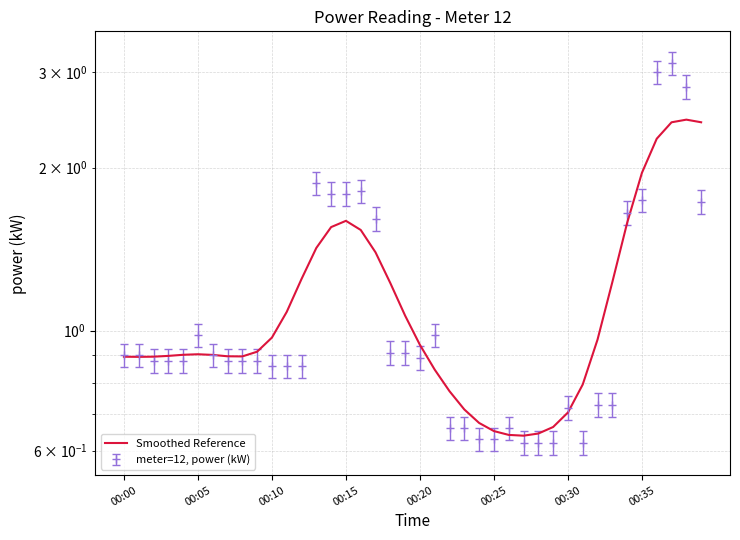

Reading left to right, what are all the values shown in this chart?

0.9	0.9	0.9	0.9	0.9	0.9	0.9	0.9	0.9	0.9	1.0	1.1	1.2	1.4	1.6	1.6	1.5	1.4	1.2	1.1	0.9	0.8	0.8	0.7	0.7	0.7	0.6	0.6	0.6	0.7	0.7	0.8	1.0	1.2	1.6	2.0	2.3	2.4	2.5	2.4